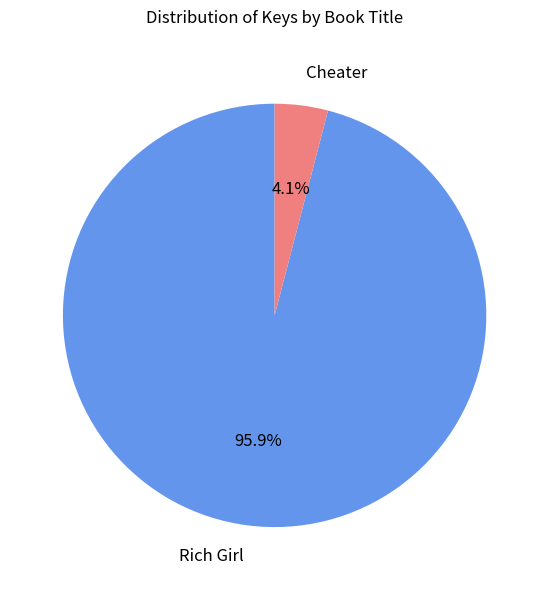

The Cheater slice represents 4% of the pie. True or false?

True